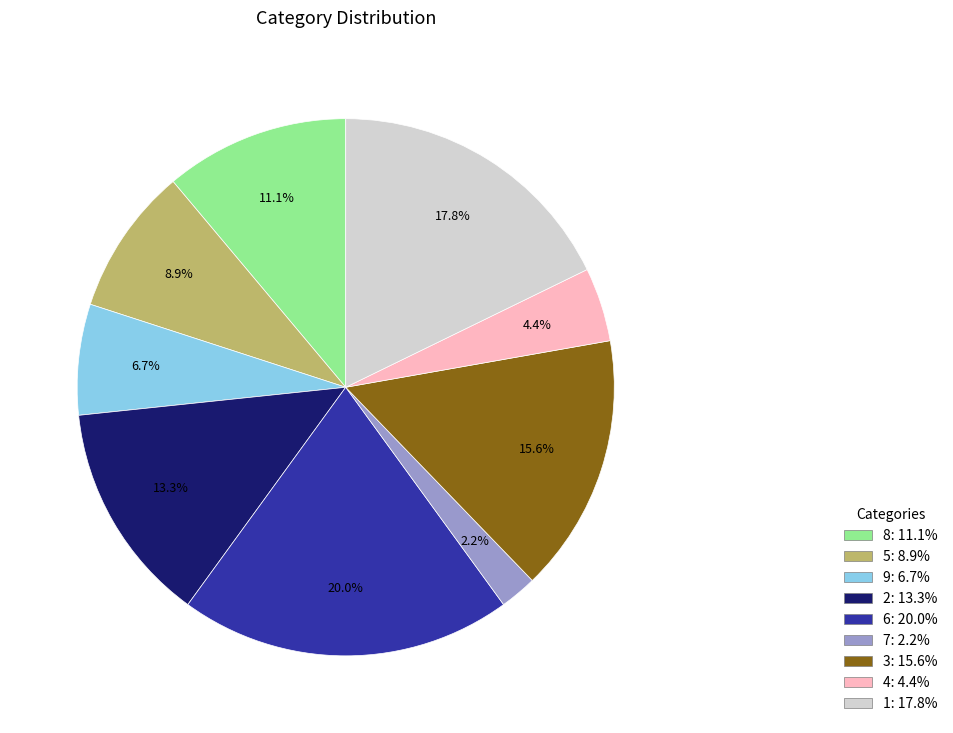

Rank the categories by value from highest to lowest.

6, 1, 3, 2, 8, 5, 9, 4, 7